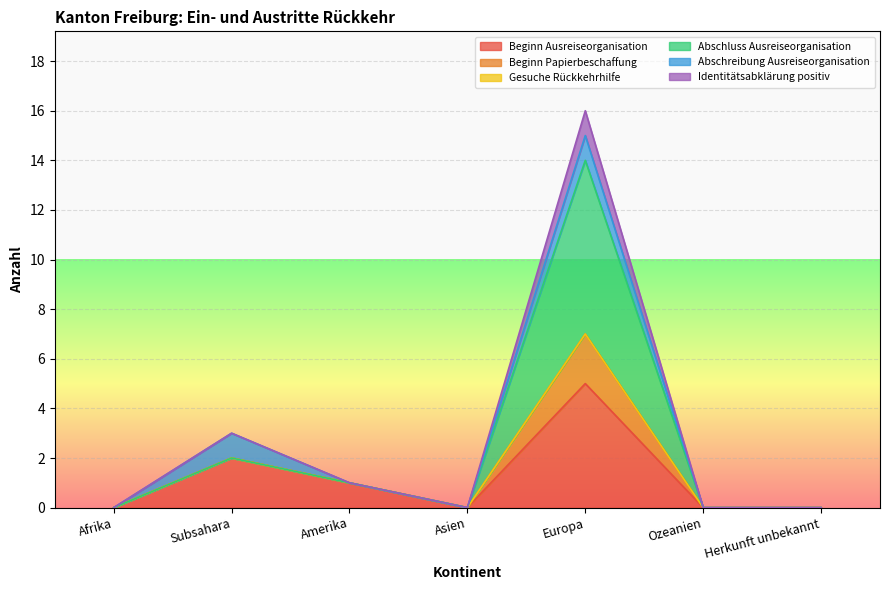

Where is the first local minimum for Beginn Ausreiseorganisation?

Asien